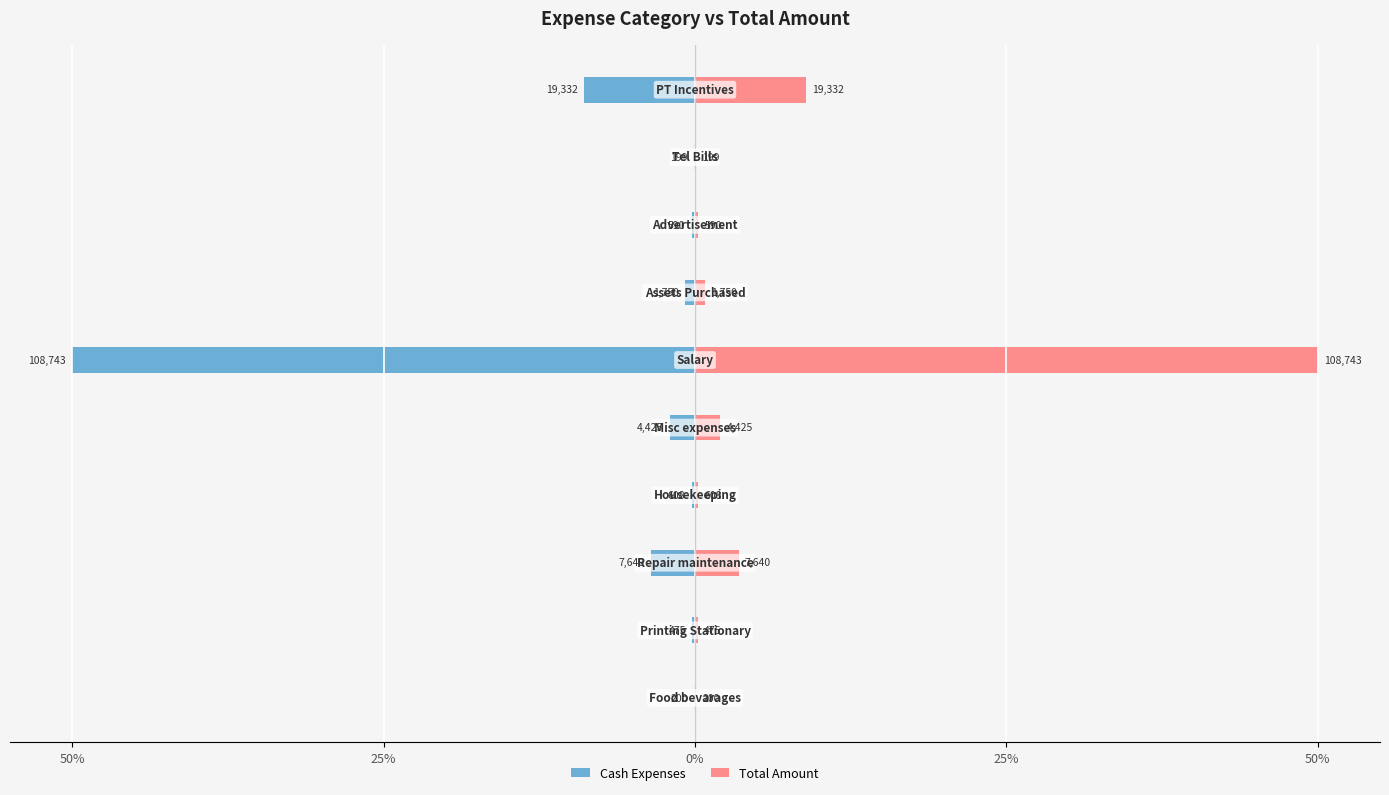

Reading left to right, transcribe all the data shown in this chart.

Cash Expenses: -0.1	-0.2	-3.5	-0.3	-2.0	-50.0	-0.8	-0.3	-0.1	-8.9
Total Amount: 0.1	0.2	3.5	0.3	2.0	50.0	0.8	0.3	0.1	8.9